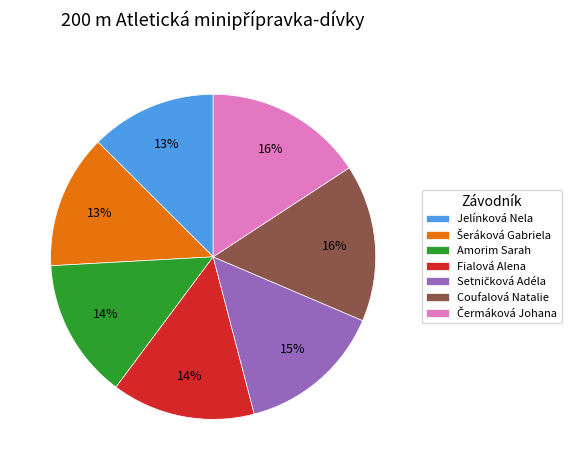

The Fialová Alena slice represents 14% of the pie. True or false?

True